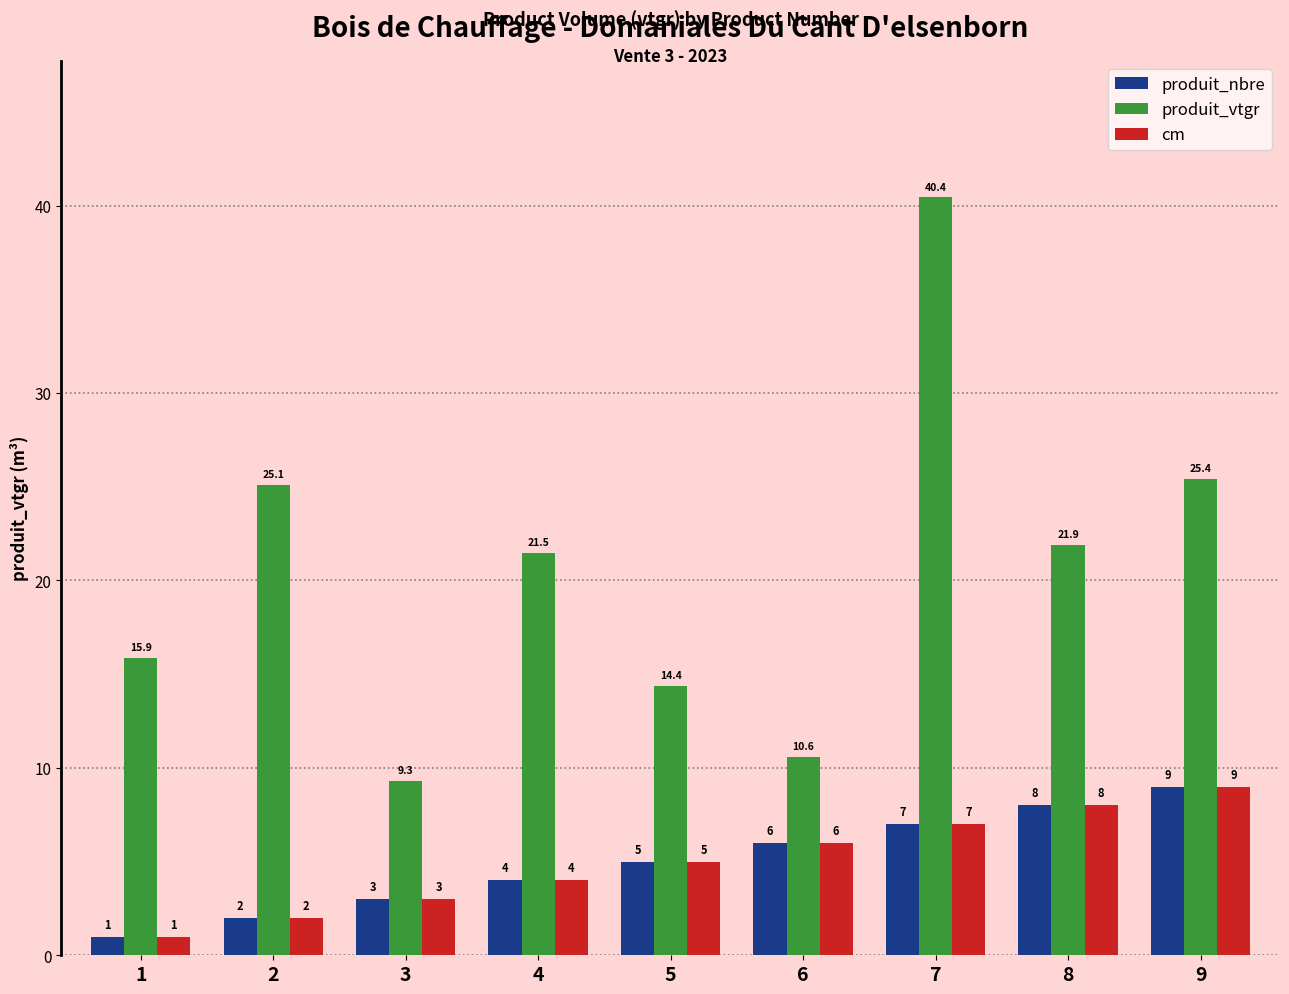

How many data points does each series have?

9